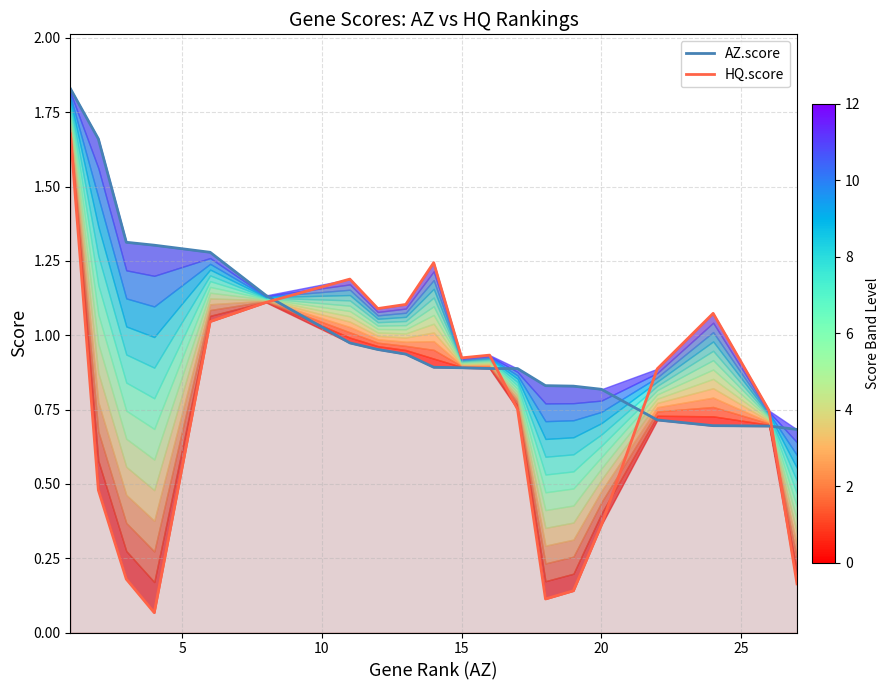

The HQ.score series shows 0.1 at 15. True or false?

False